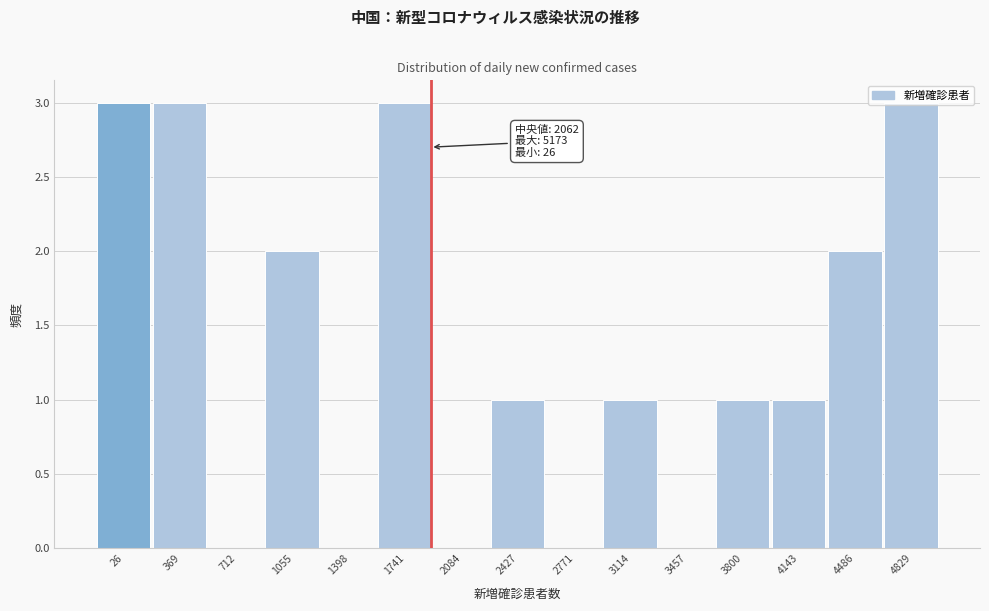

What is the maximum value shown in the chart?

3